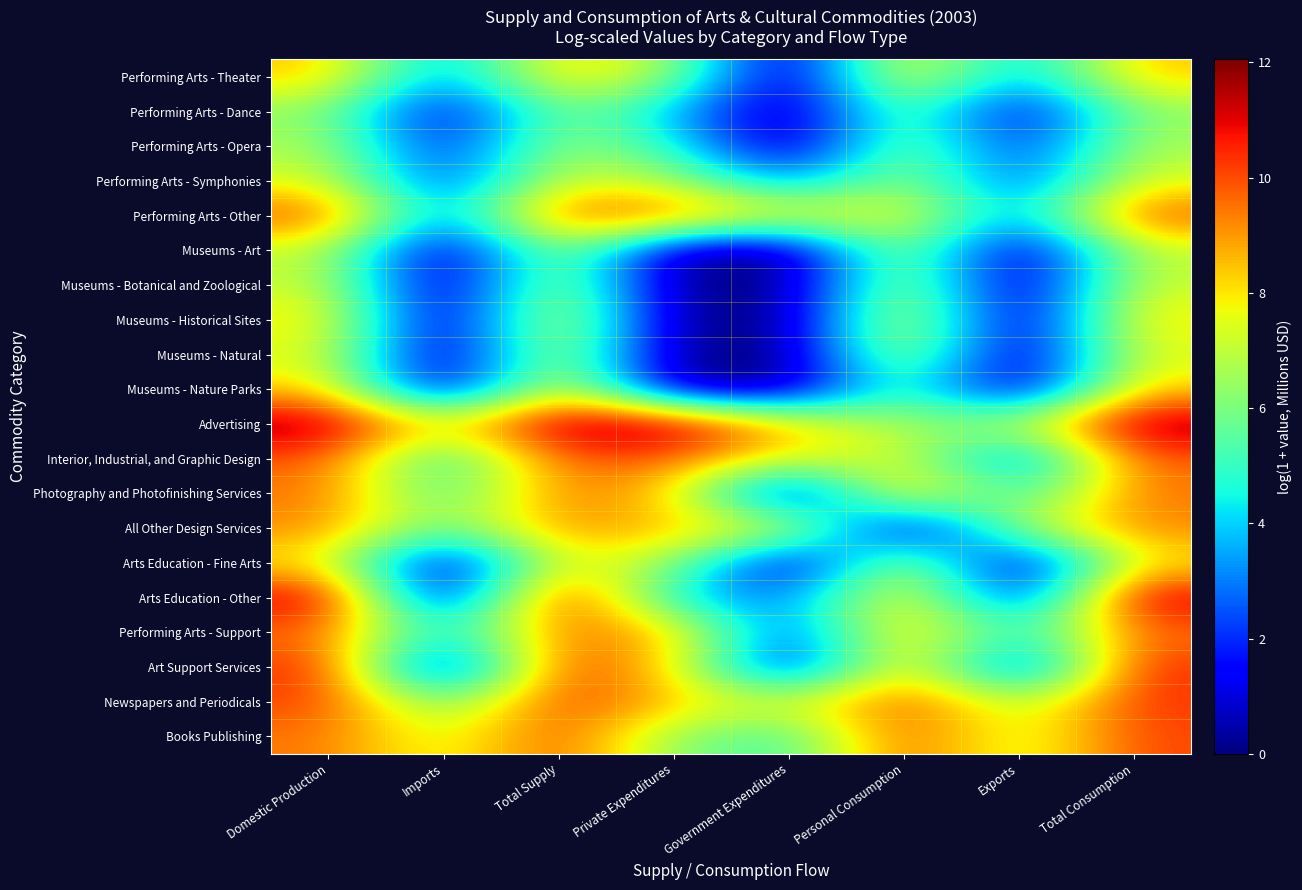

What is the difference between the highest and lowest values at Imports?

7.7